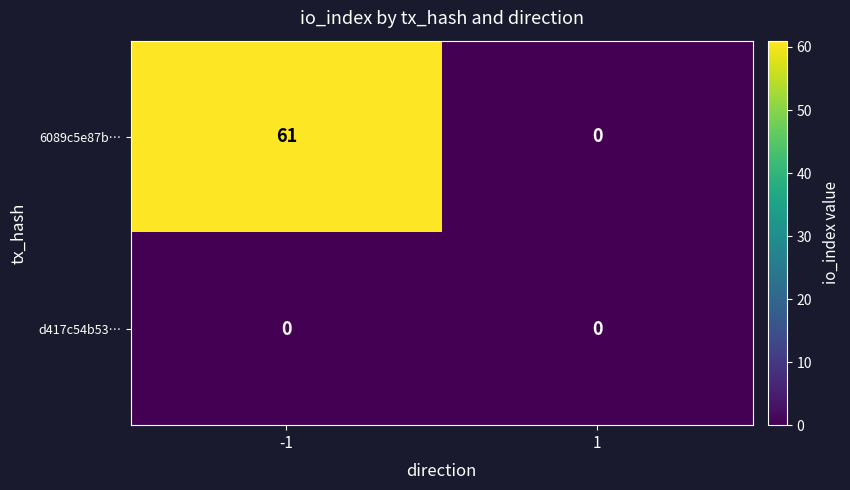

Rank the series by their maximum value, from lowest to highest.

d417c54b53…, 6089c5e87b…